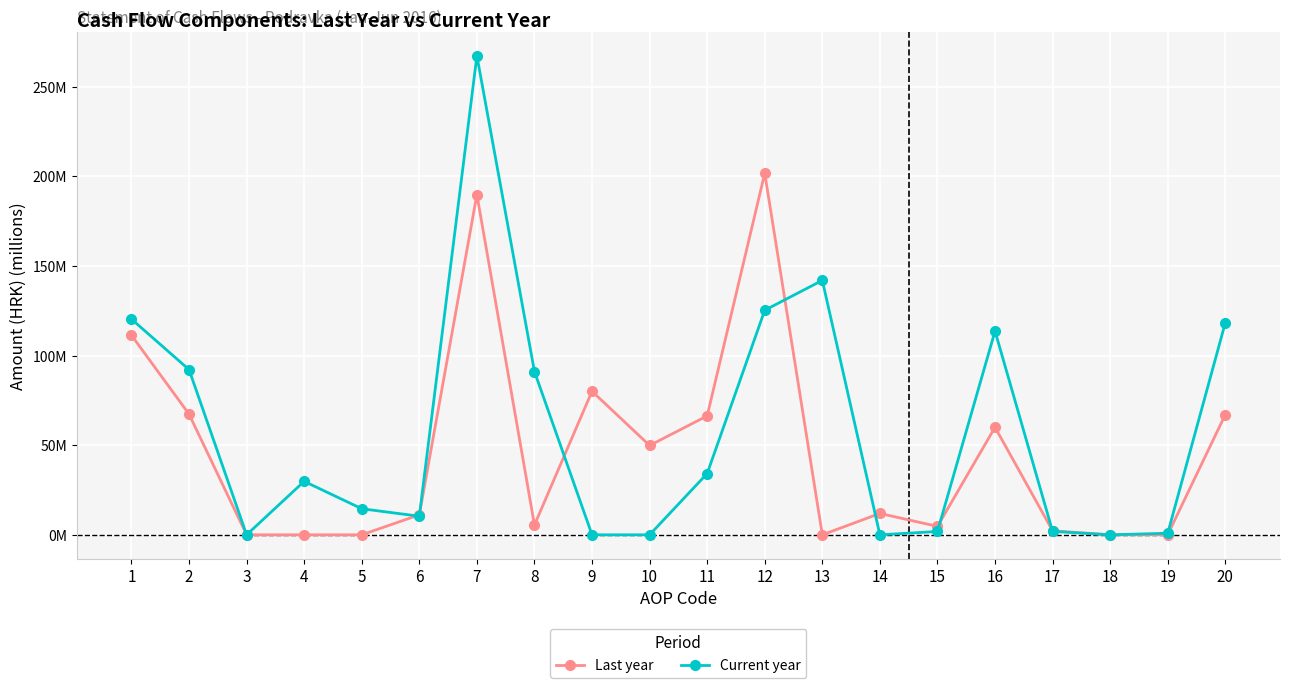

At which label is Last year closest to 100?

1